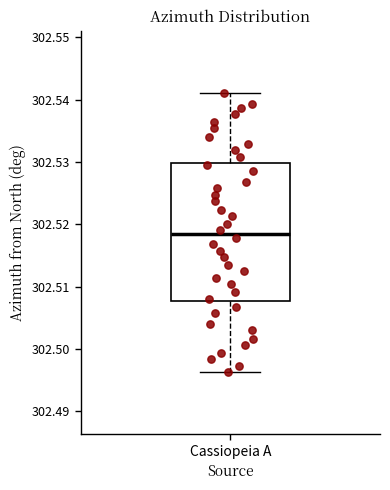

Read this box plot against the y-axis: the position of the median line, the range covered by the box, and the ends of both whiskers. The values are not printed on the chart, so give them approximately, as read against the axis.

median 302.518, box 302.508 to 302.530, whiskers 302.496 to 302.541